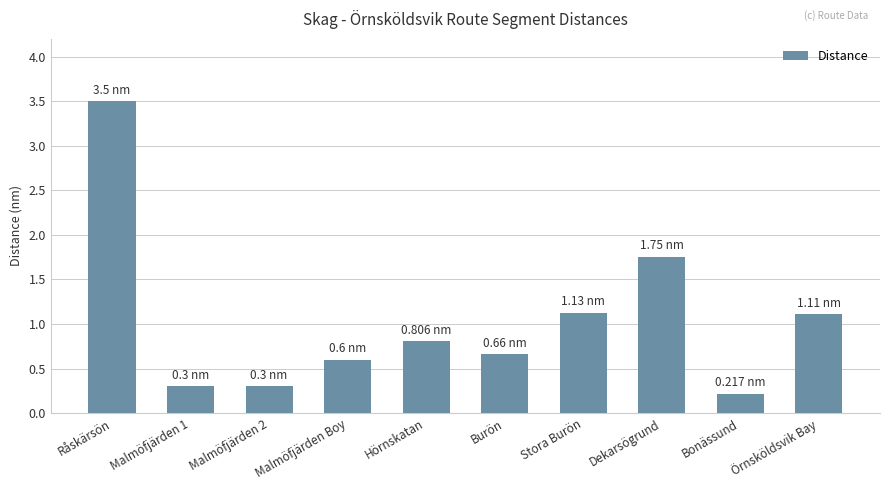

What is the sum of the values at Burön and Dekarsögrund?

2.4